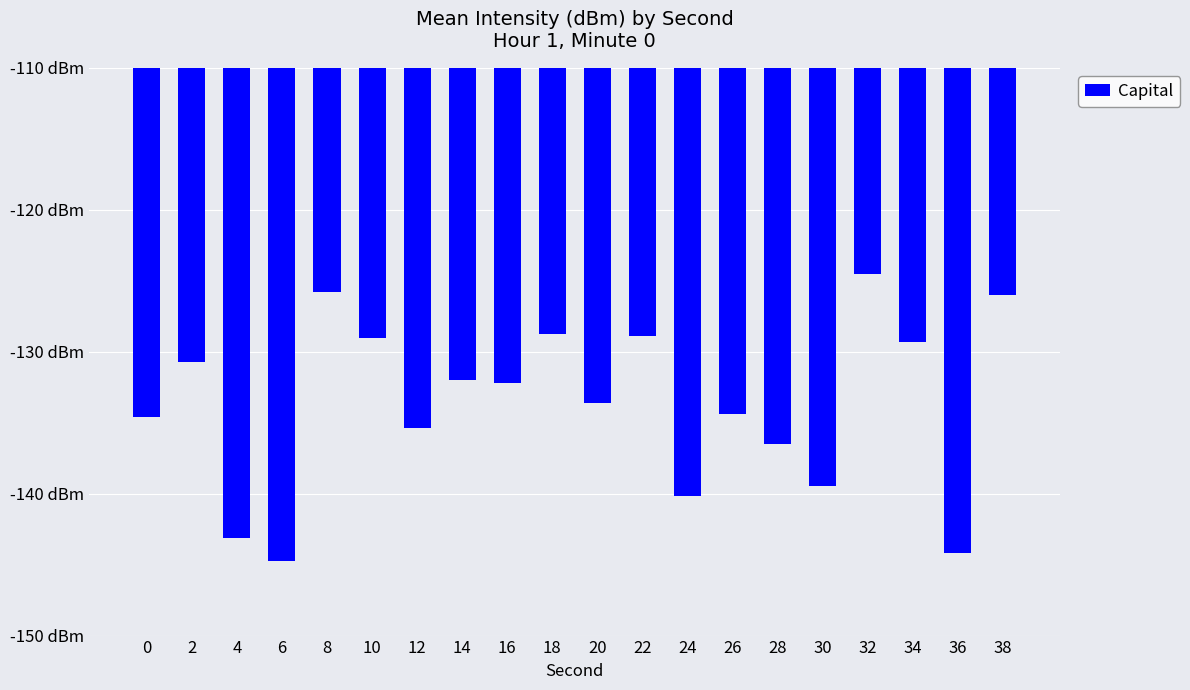

Does the chart contain any negative values?

Yes